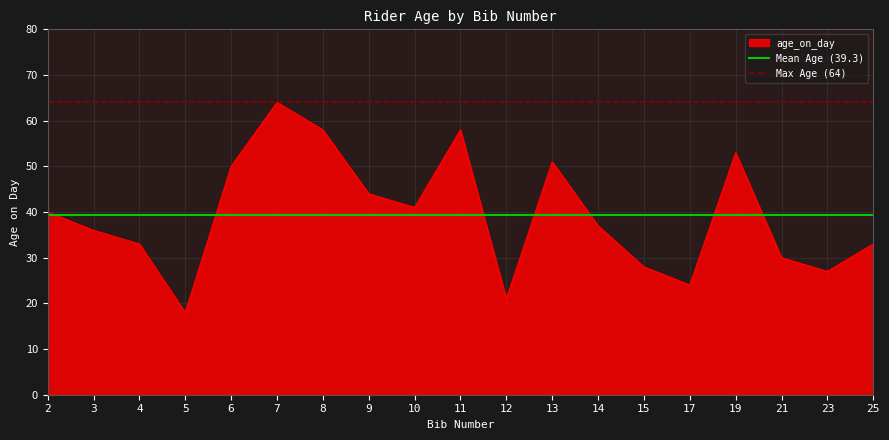

True or false: age_on_day has a value of 21 at 12.

True